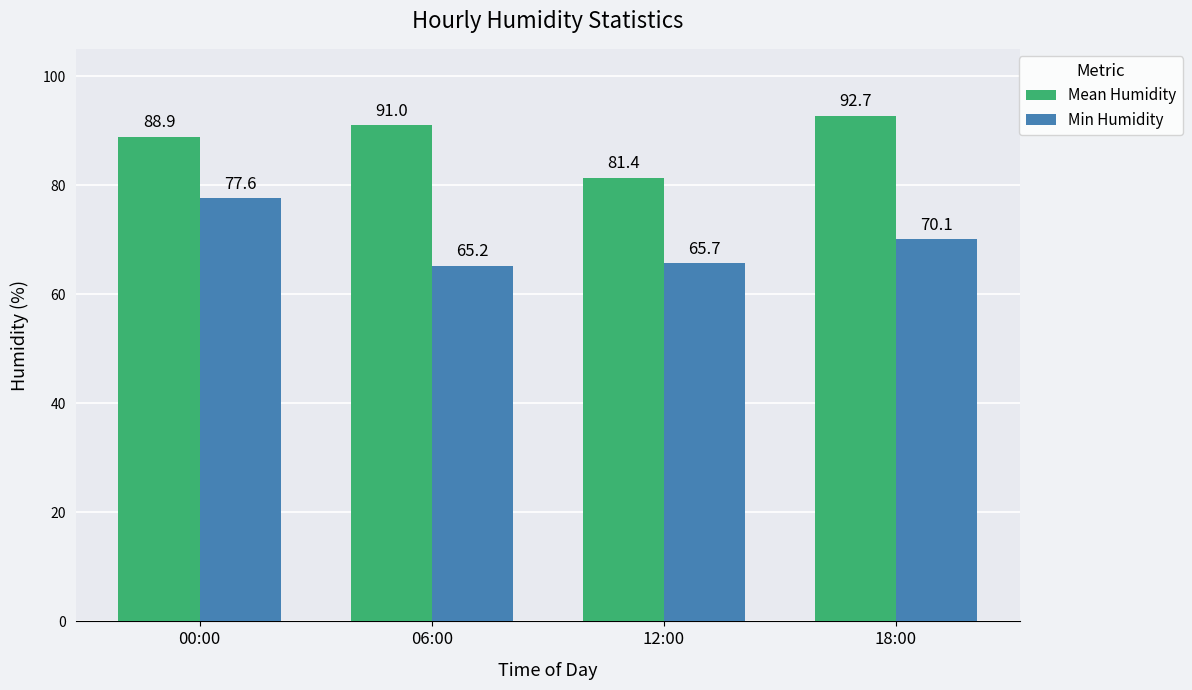

Are the bars grouped side by side (vs. stacked)?

Yes